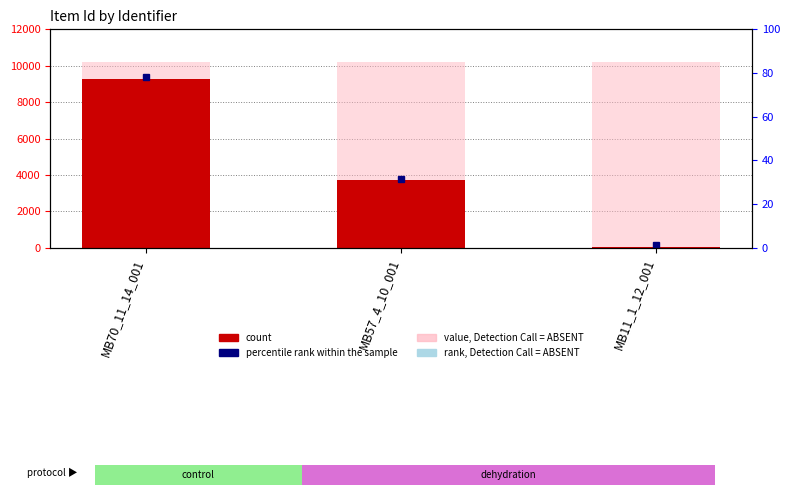

List the series in order of their overall mean, highest first.

value, Detection Call = ABSENT, count